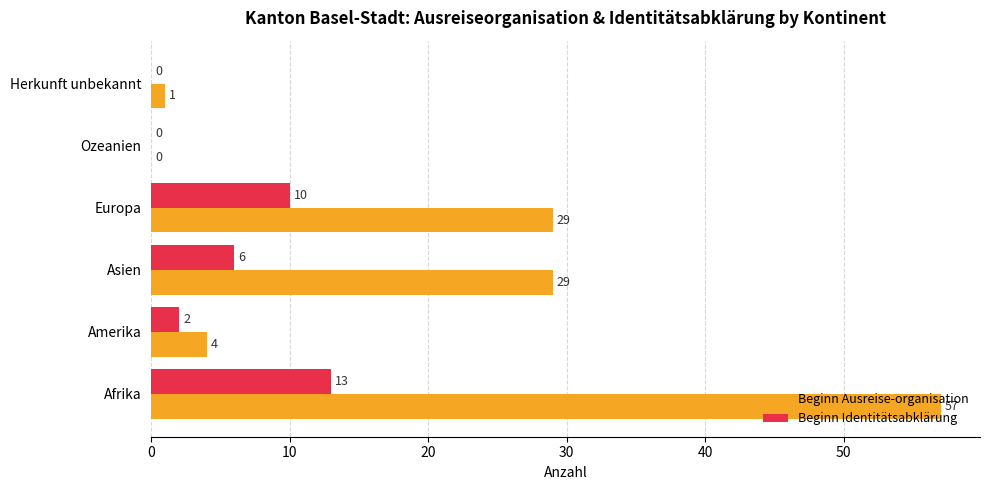

How many categories are shown in the chart?

6